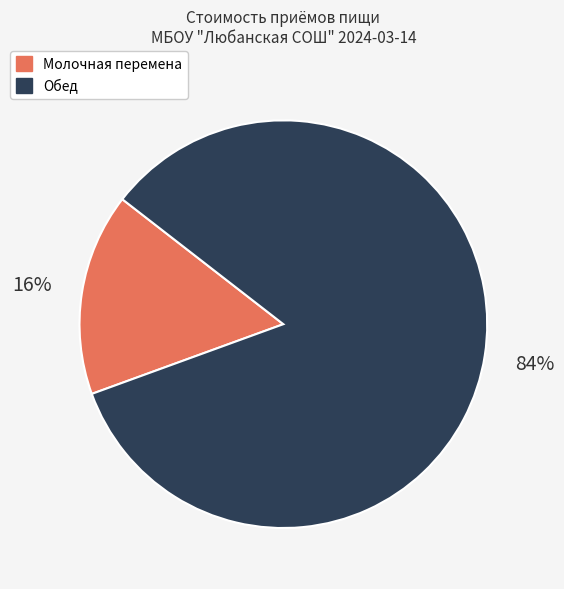

To the nearest percent, what is the combined percentage of Молочная перемена and Обед?

100%